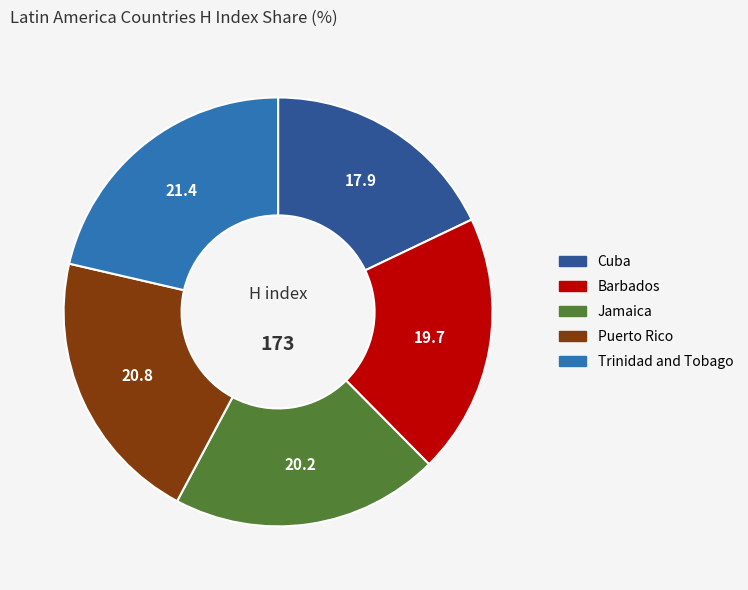

Do Jamaica and Cuba together represent more than half of the pie?

No